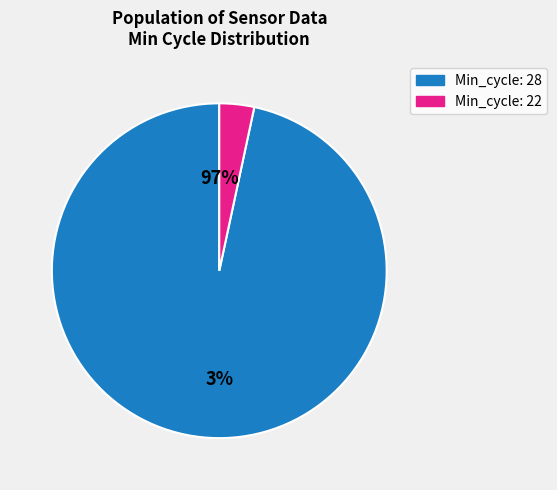

Between 28 and 28, which is larger?

28